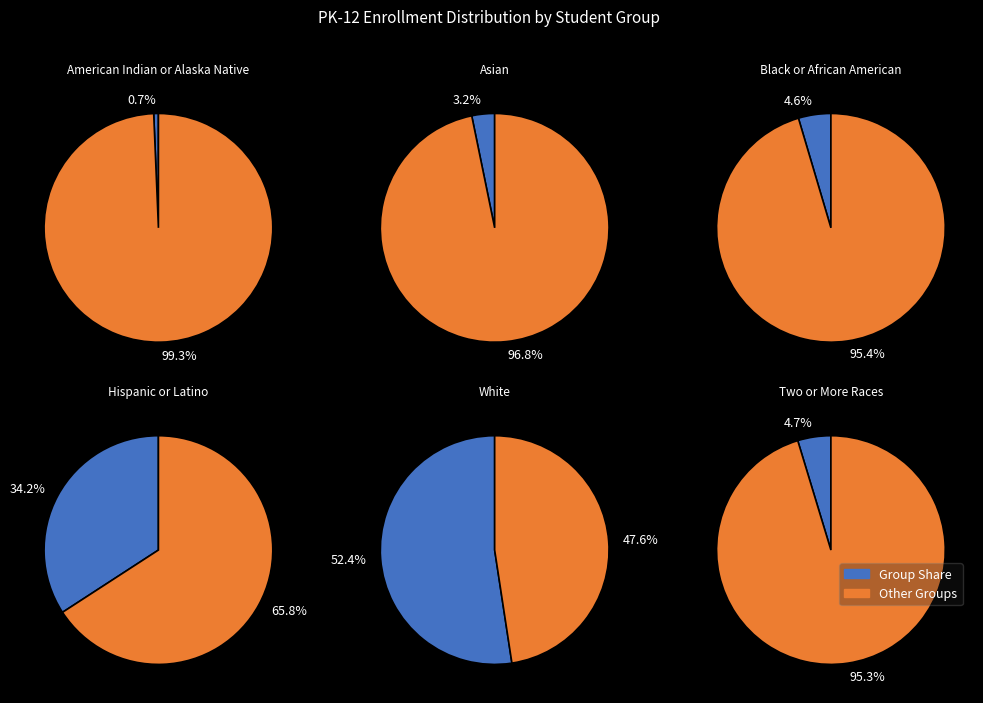

Combined, do Hispanic or Latino and American Indian or Alaska Native account for over 50%?

No